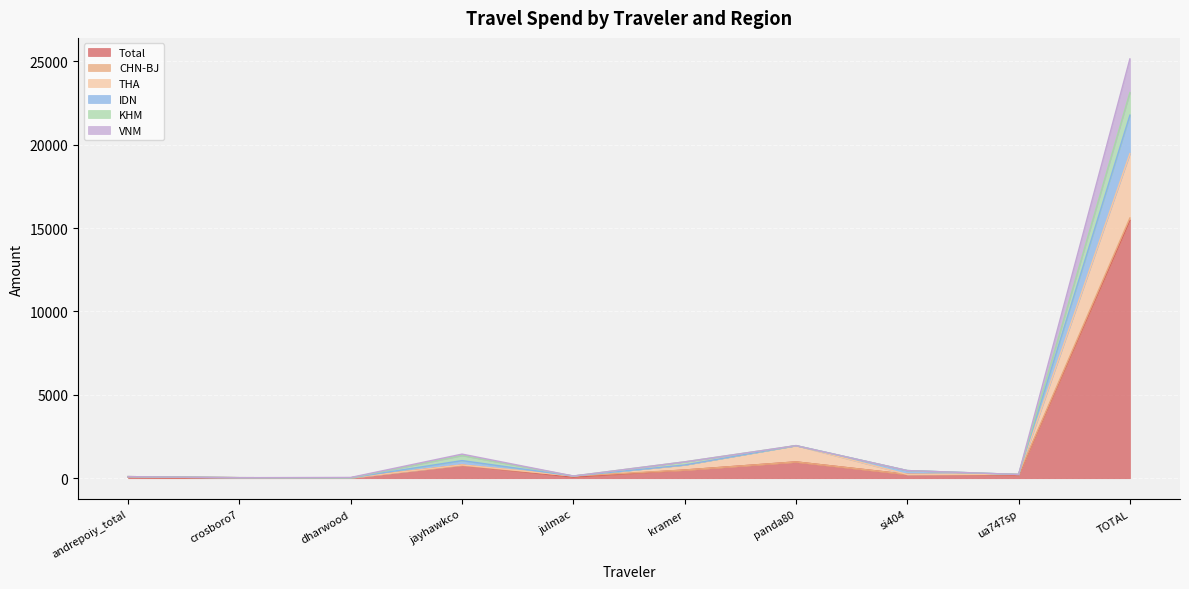

At which label is Total closest to 7737?

panda80